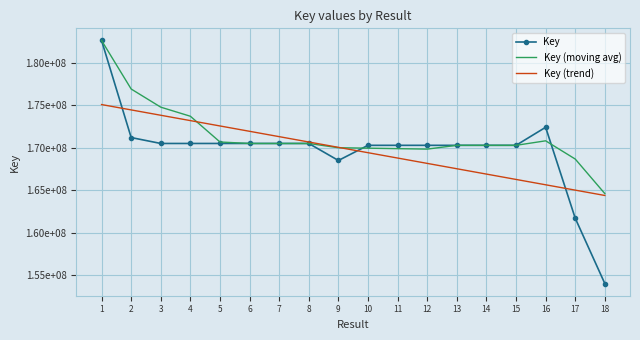

What are all the series names shown in the legend?

Key, Key (moving avg), Key (trend)